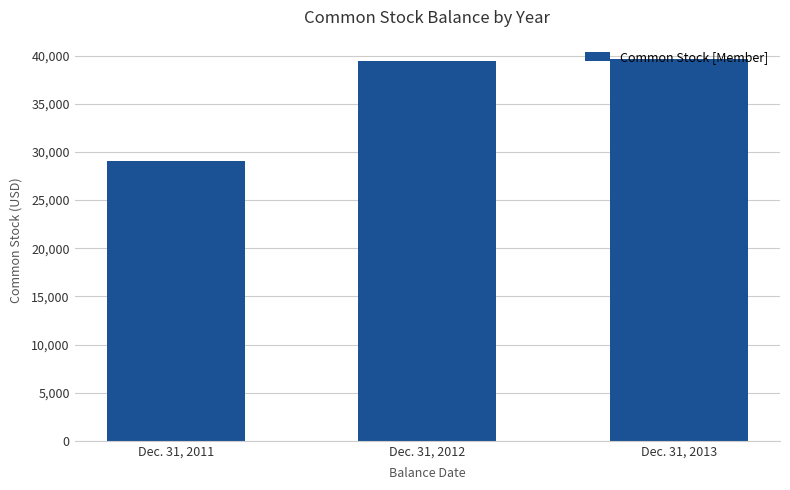

Rank the categories by value from highest to lowest.

Dec. 31, 2013, Dec. 31, 2012, Dec. 31, 2011